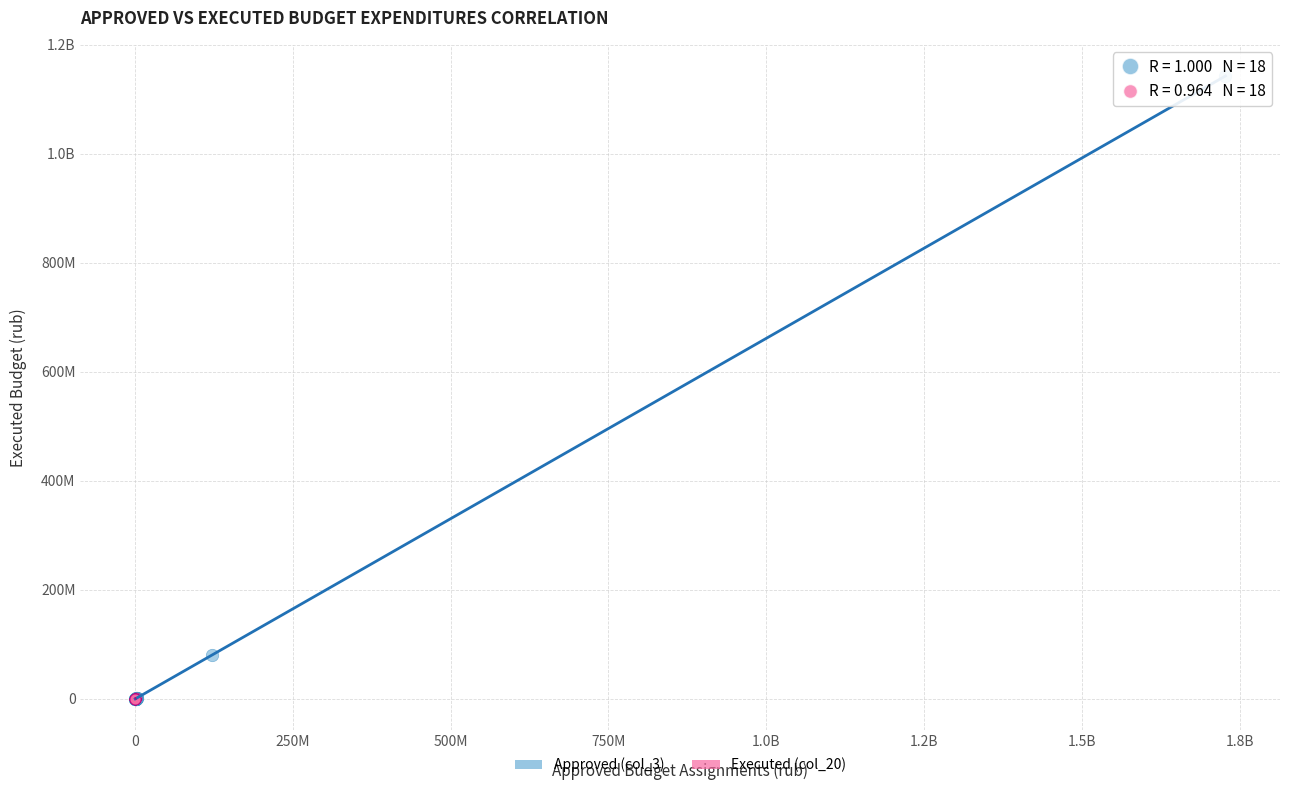

What are all the series names shown in the legend?

Approved (col_3), Executed (col_20)